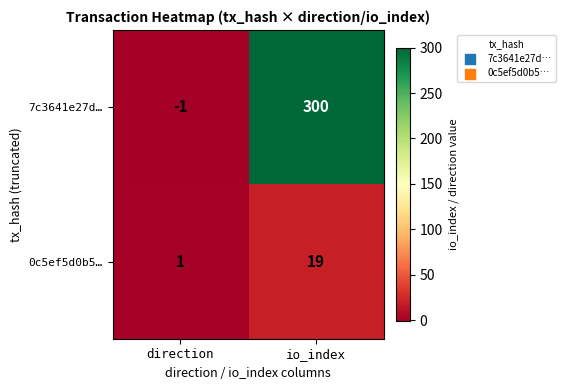

Reading right to left, transcribe all the data shown in this chart.

7c3641e27d…: io_index=300	direction=-1
0c5ef5d0b5…: io_index=19	direction=1